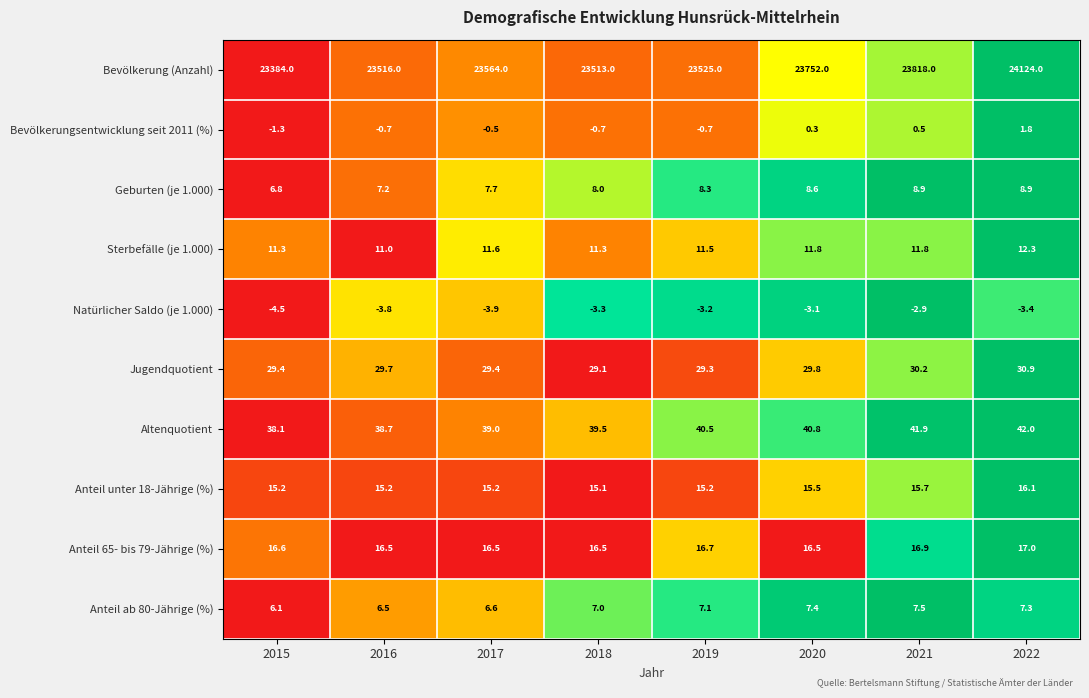

What is the sum of all Anteil 65- bis 79-Jährige (%) values?

133.2